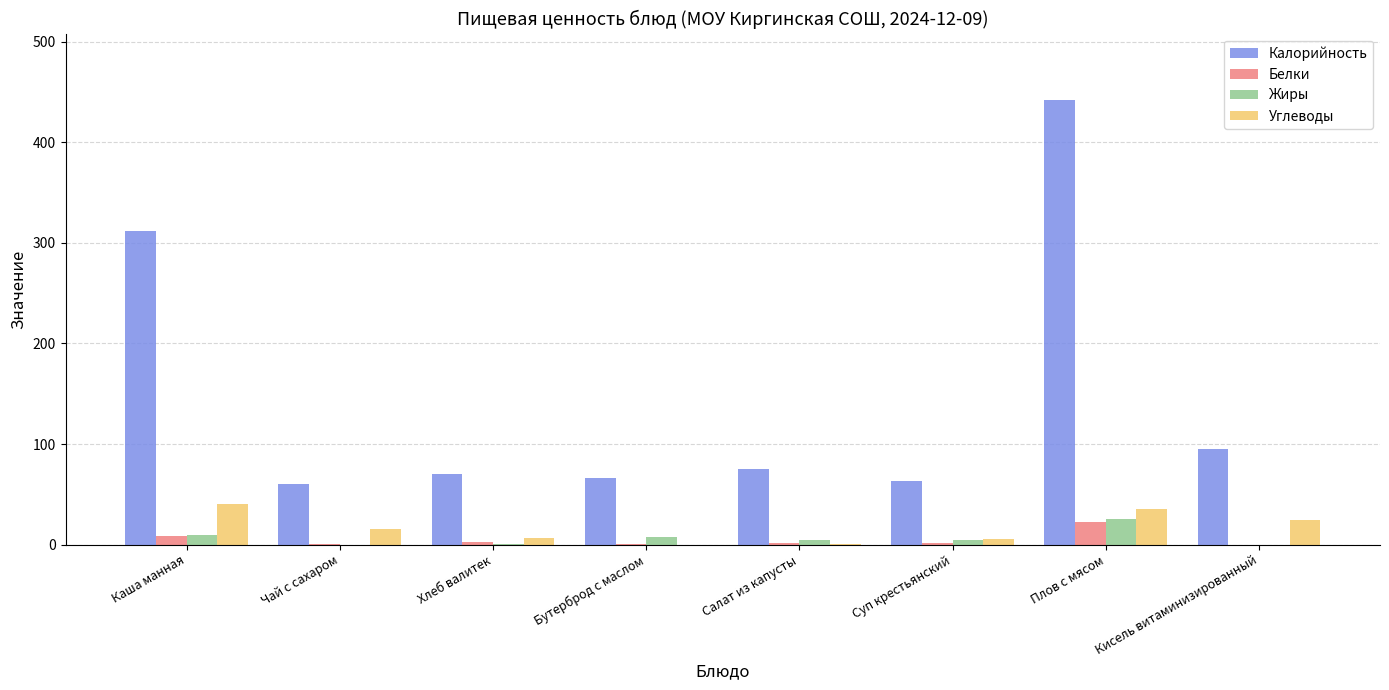

At which label is Калорийность closest to 251?

Каша манная